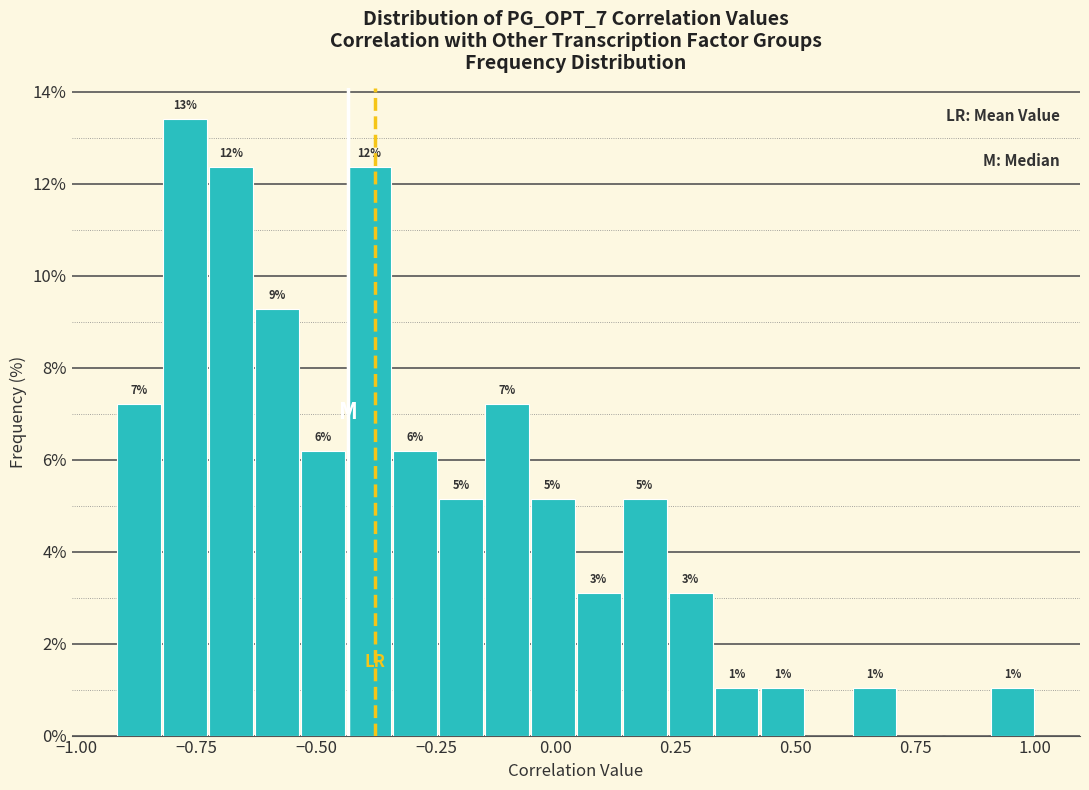

Read against the x-axis, roughly where is the centre of the tallest bar?

-0.75